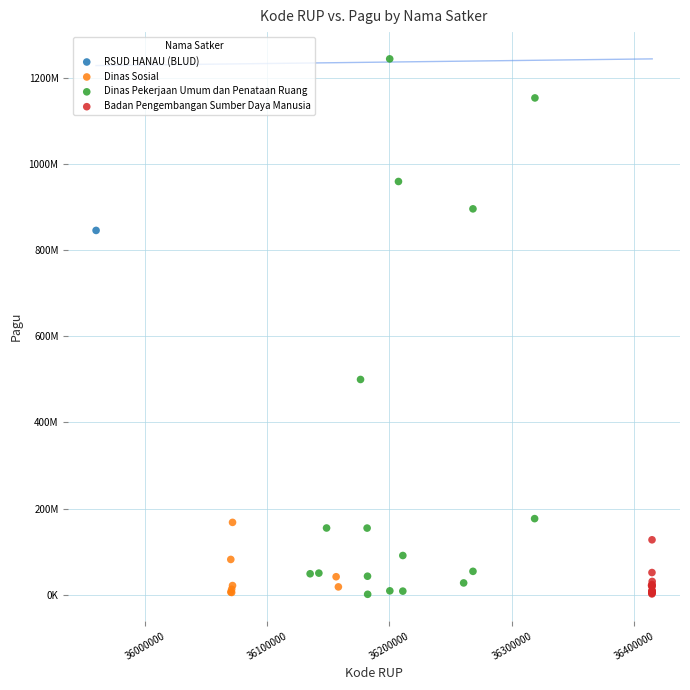

What are all the series names shown in the legend?

RSUD HANAU (BLUD), Dinas Sosial, Dinas Pekerjaan Umum dan Penataan Ruang, Badan Pengembangan Sumber Daya Manusia